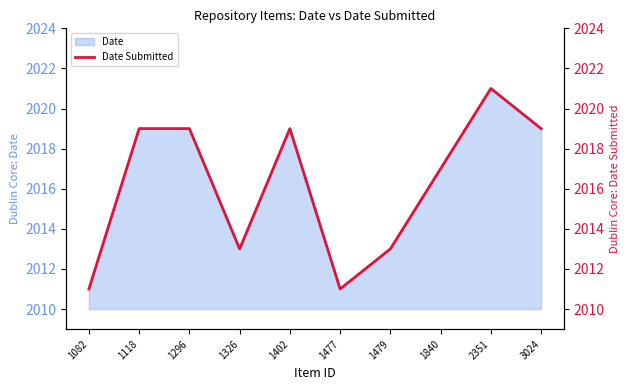

What is the average value?

2016